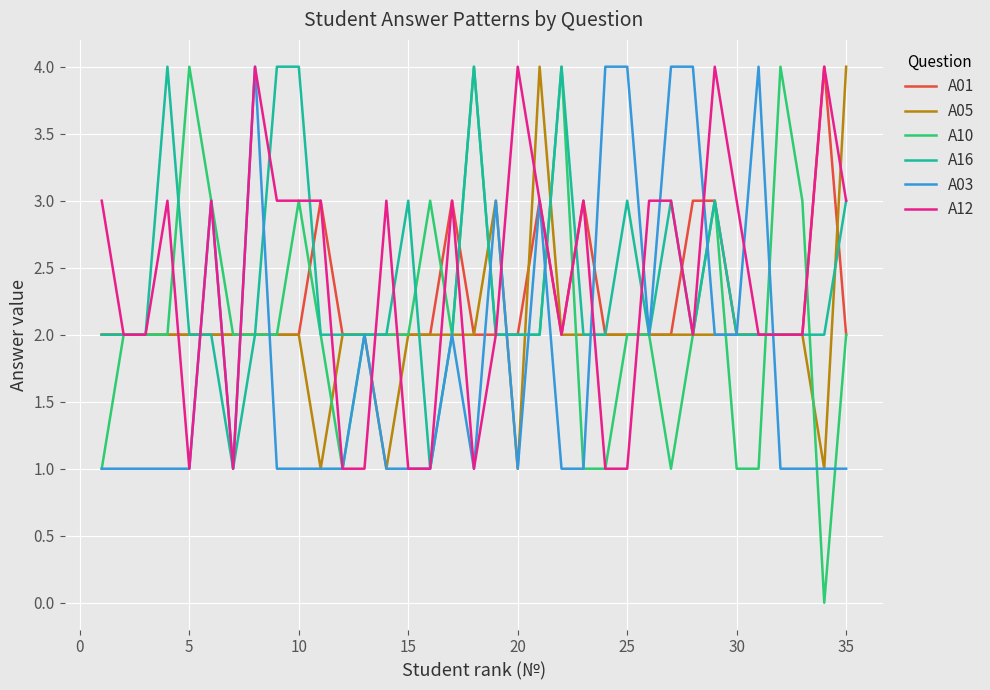

How many lines are shown in the chart?

6